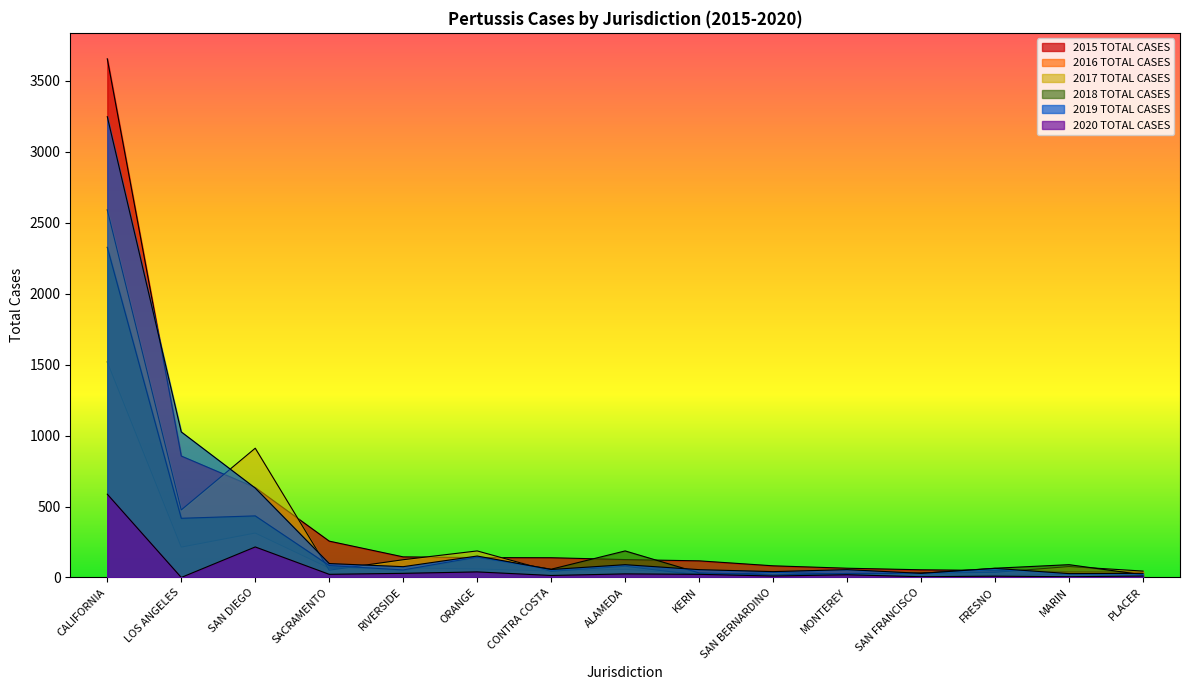

Rank the categories by 2018 TOTAL CASES value from lowest to highest.

SAN BERNARDINO, PLACER, MONTEREY, SAN FRANCISCO, KERN, RIVERSIDE, CONTRA COSTA, FRESNO, SACRAMENTO, MARIN, ORANGE, ALAMEDA, LOS ANGELES, SAN DIEGO, CALIFORNIA